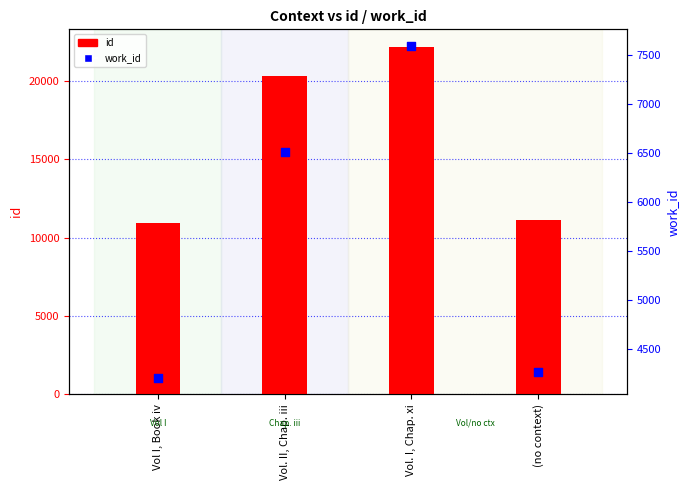

At which category is the sum across all series the highest?

Vol. I, Chap. xi